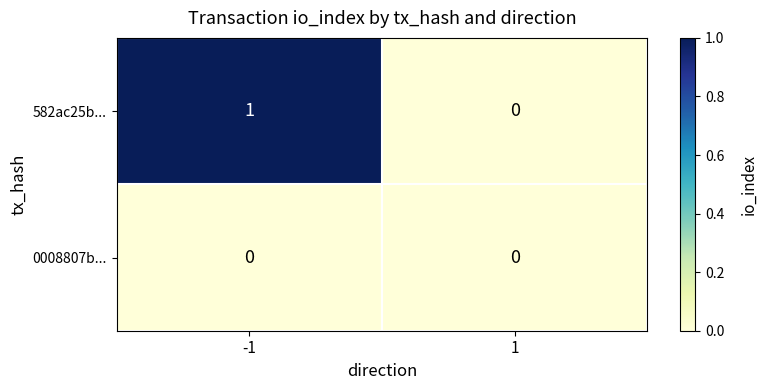

List the series in order of their peak value, highest first.

582ac25b..., 0008807b...